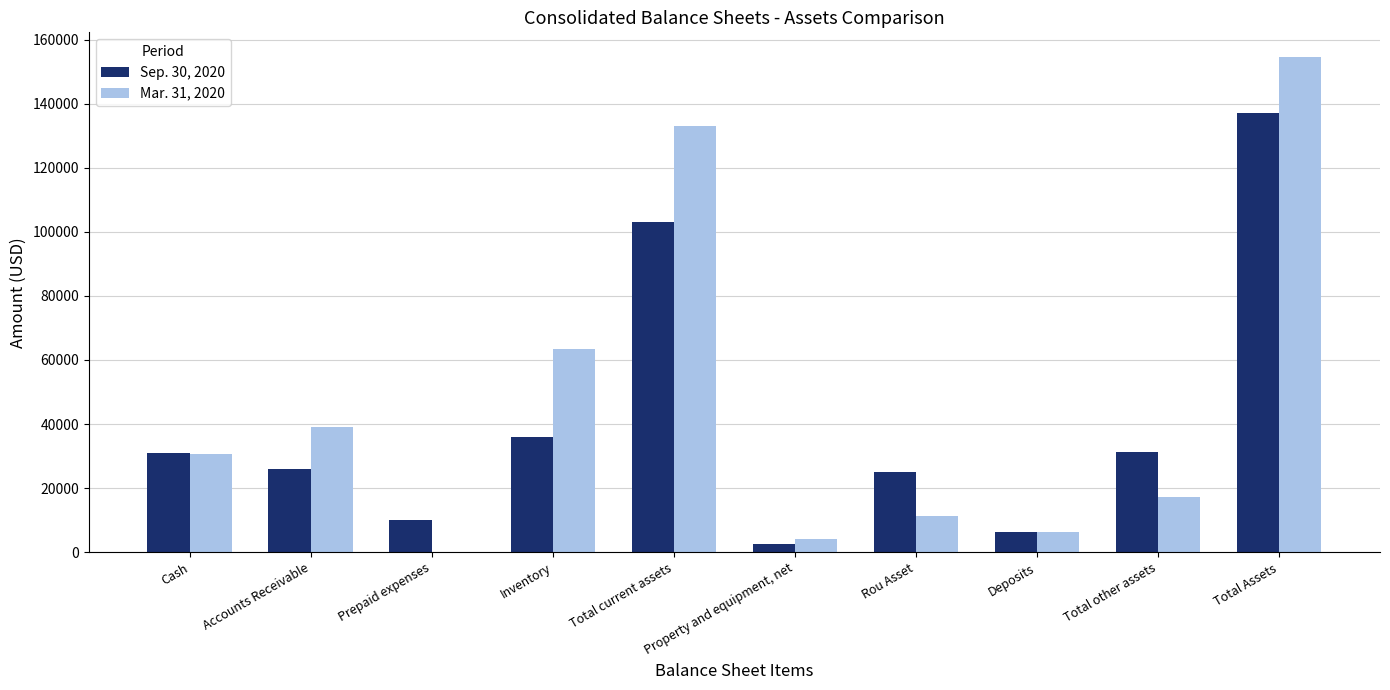

Which series has the largest total across all categories?

Mar. 31, 2020